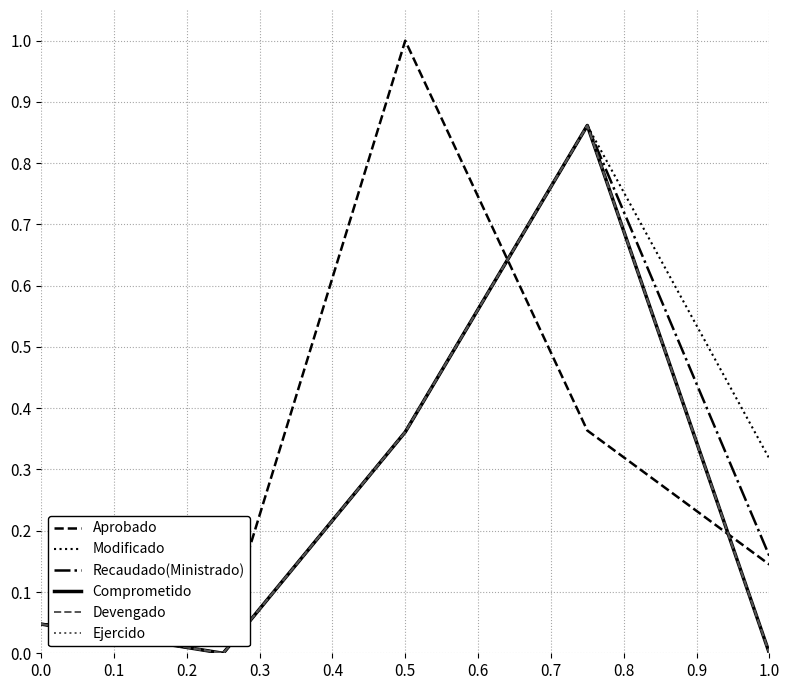

How many lines are shown in the chart?

6